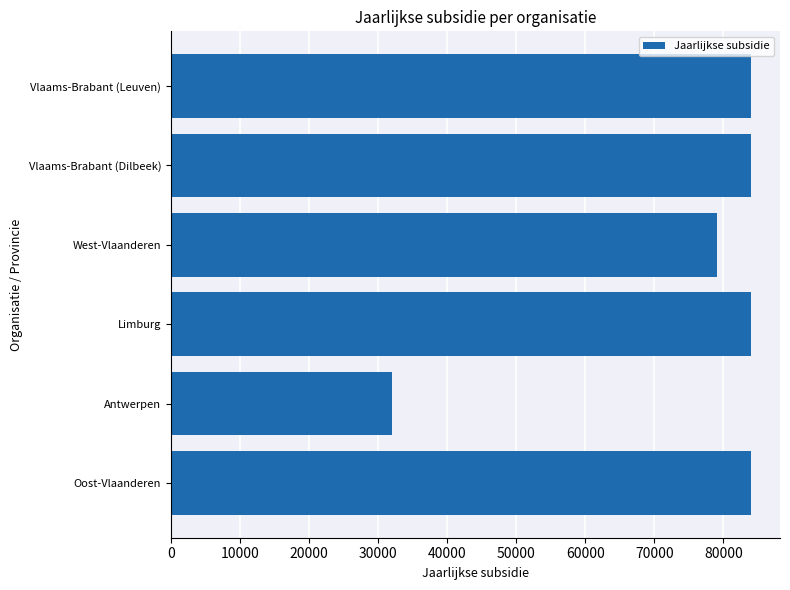

What is the average value?

74507.4